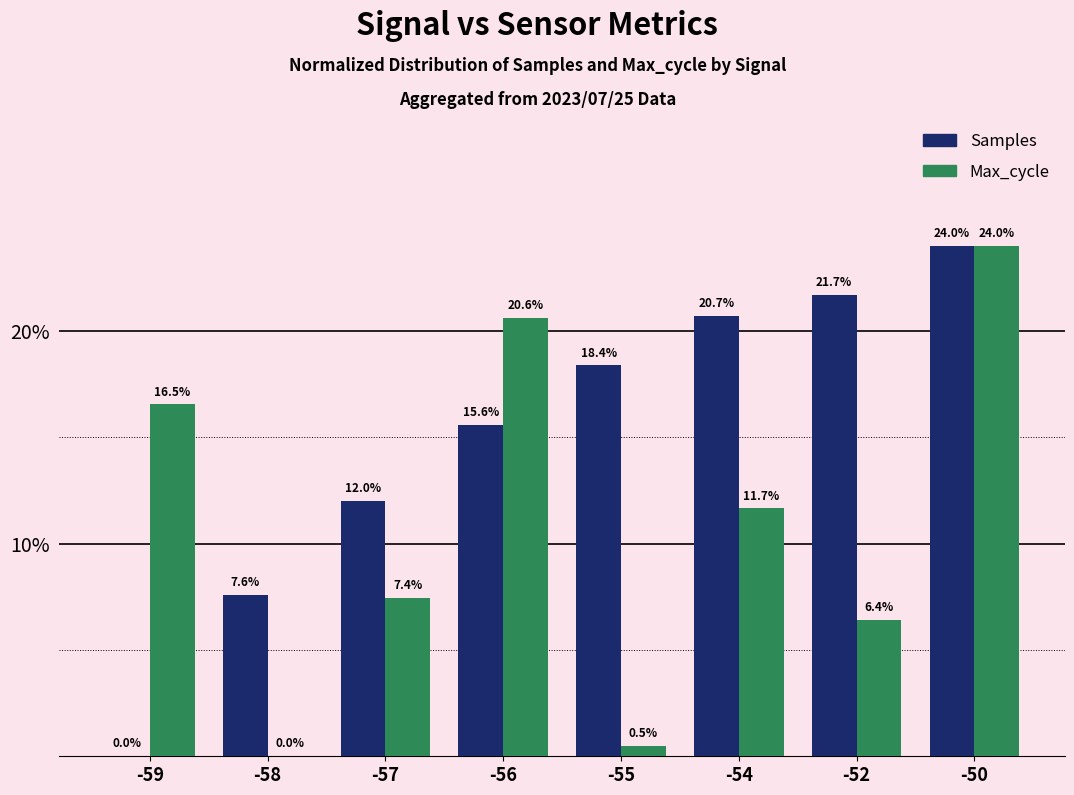

Are the bars grouped side by side (vs. stacked)?

Yes